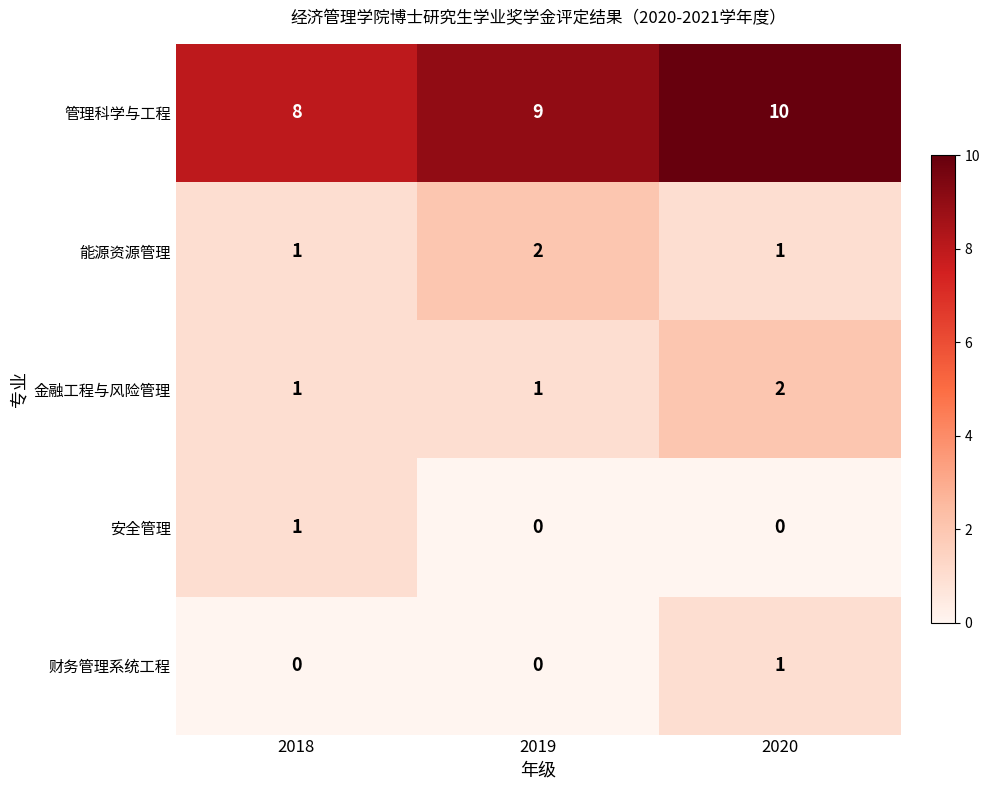

Reading right to left, what are all the values shown in this chart?

管理科学与工程: 2020=10	2019=9	2018=8
能源资源管理: 2020=1	2019=2	2018=1
金融工程与风险管理: 2020=2	2019=1	2018=1
安全管理: 2020=0	2019=0	2018=1
财务管理系统工程: 2020=1	2019=0	2018=0